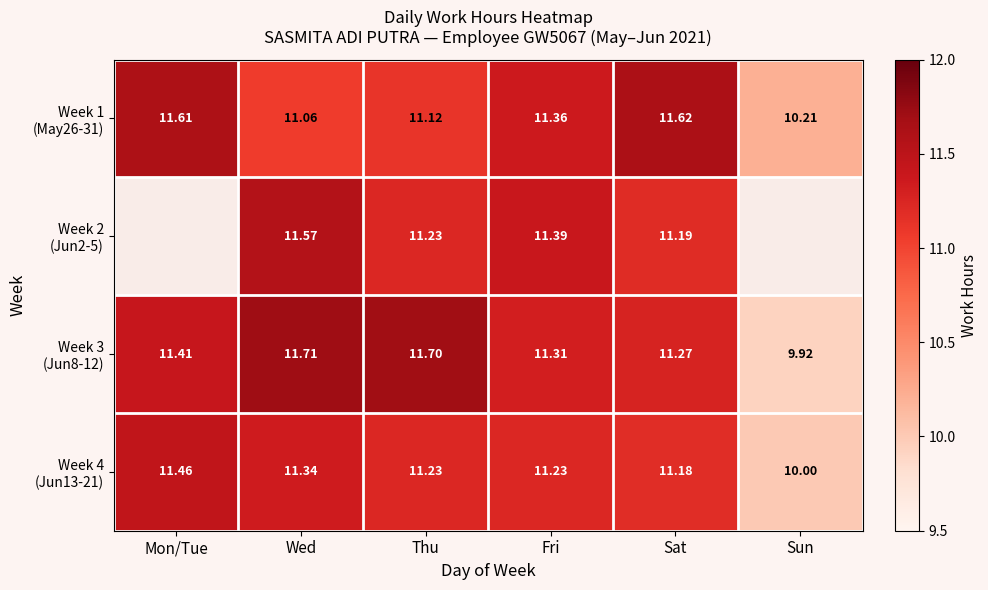

Which series has the largest range (max minus min)?

Week 3 (Jun8-12)